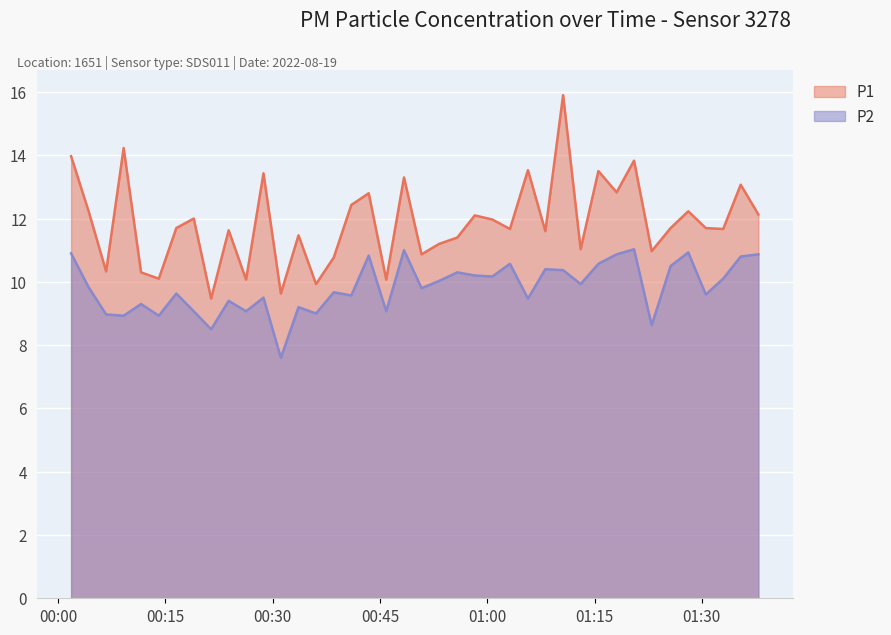

Which label corresponds to the largest value in the chart?

2022-08-19T01:10:36